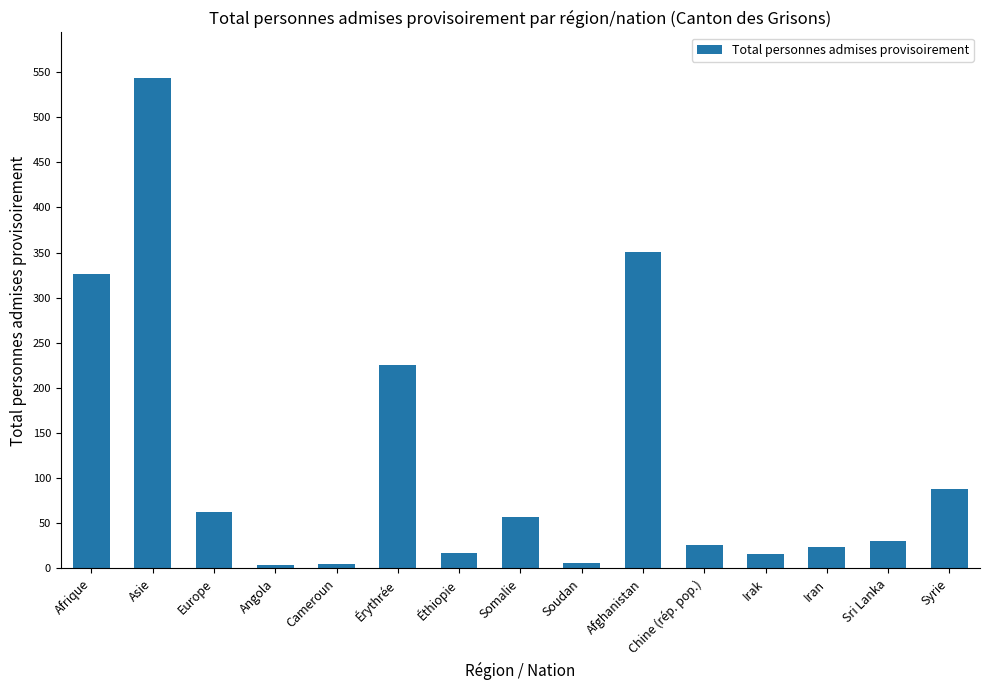

What is the ratio of the value at Europe to the value at Éthiopie?

3.6